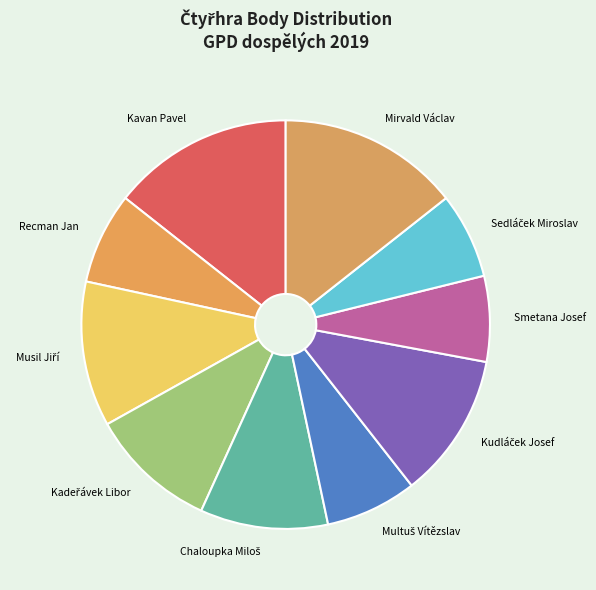

Is there any slice that represents more than half of the pie?

No